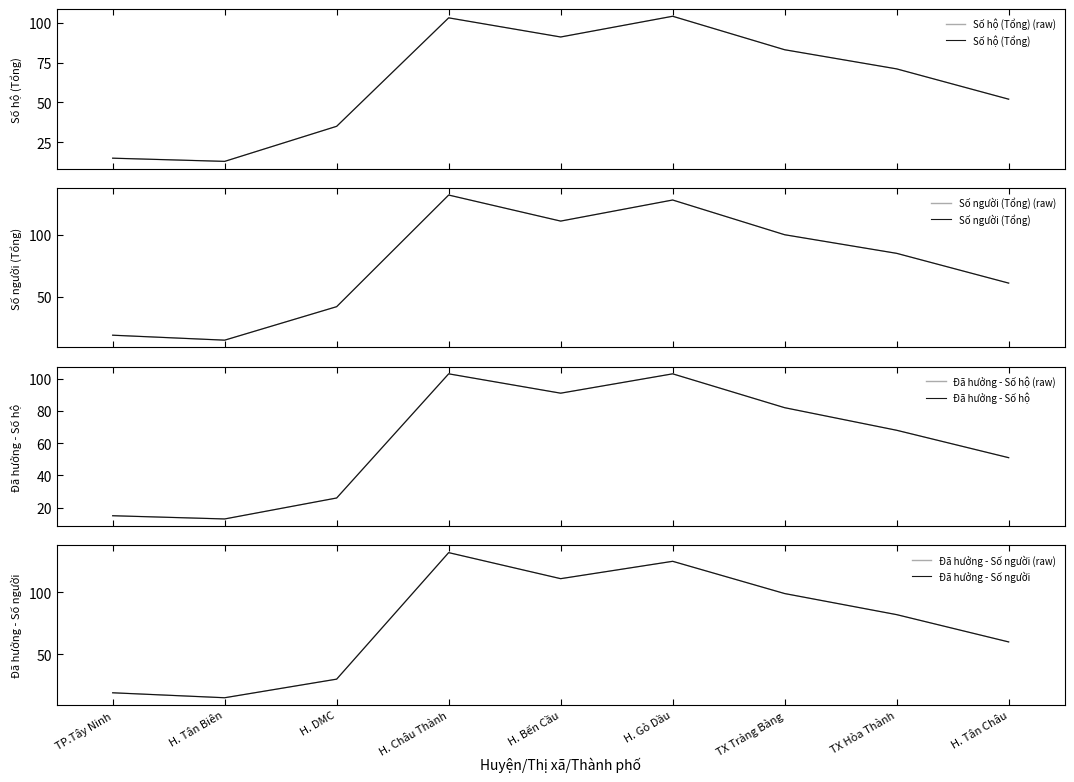

Reading left to right, extract all data points from this chart.

Số hộ (Tổng): TP.Tây Ninh=15	H. Tân Biên=13	H. DMC=35	H. Châu Thành=103	H. Bến Cầu=91	H. Gò Dầu=104	TX Trảng Bàng=83	TX Hòa Thành=71	H. Tân Châu=52
Số người (Tổng): TP.Tây Ninh=19	H. Tân Biên=15	H. DMC=42	H. Châu Thành=132	H. Bến Cầu=111	H. Gò Dầu=128	TX Trảng Bàng=100	TX Hòa Thành=85	H. Tân Châu=61
Đã hưởng - Số hộ: TP.Tây Ninh=15	H. Tân Biên=13	H. DMC=26	H. Châu Thành=103	H. Bến Cầu=91	H. Gò Dầu=103	TX Trảng Bàng=82	TX Hòa Thành=68	H. Tân Châu=51
Đã hưởng - Số người: TP.Tây Ninh=19	H. Tân Biên=15	H. DMC=30	H. Châu Thành=132	H. Bến Cầu=111	H. Gò Dầu=125	TX Trảng Bàng=99	TX Hòa Thành=82	H. Tân Châu=60